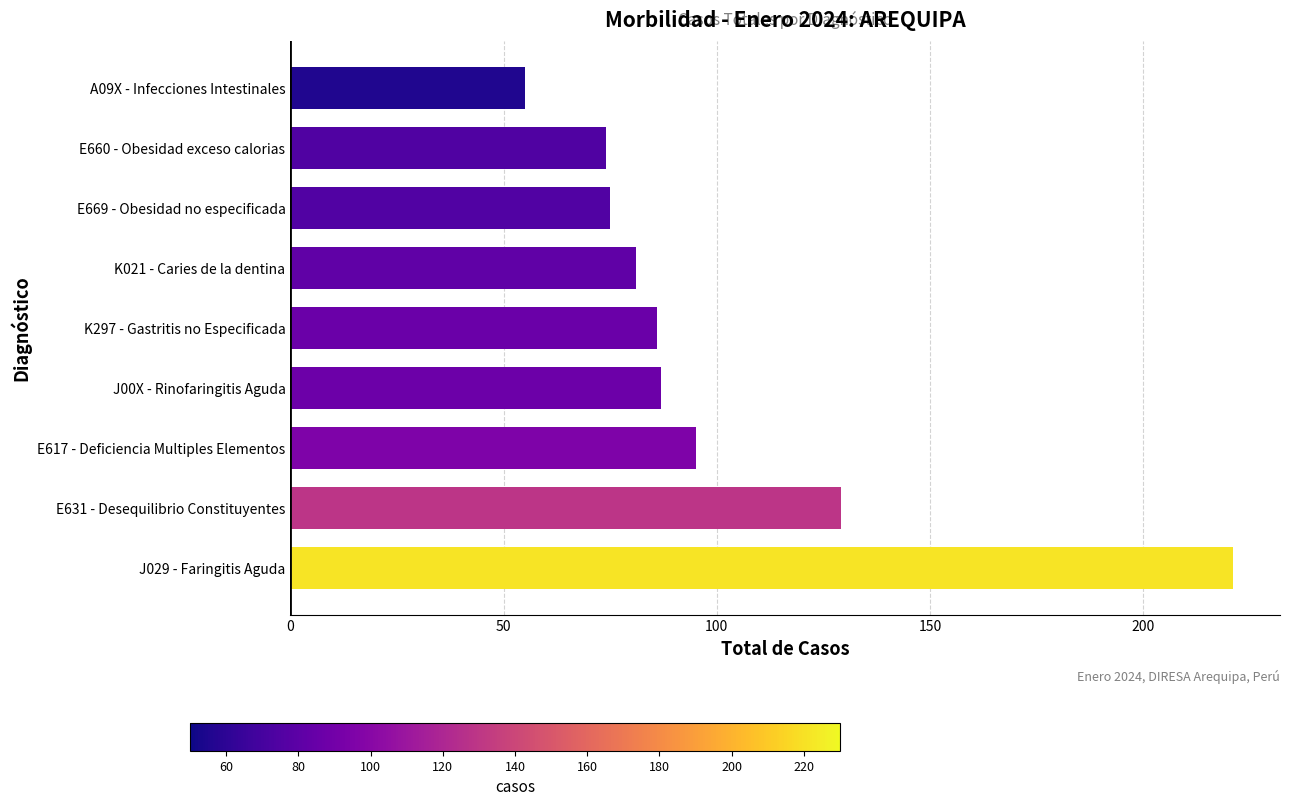

Count the number of categories in the chart.

9